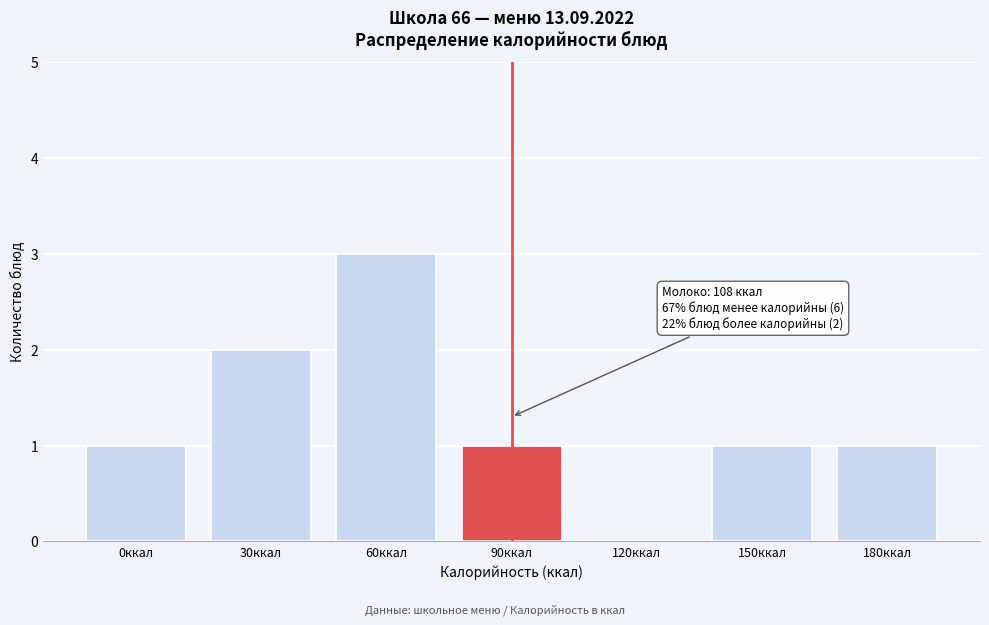

Reading left to right, transcribe all the data shown in this chart.

0ккал=1	30ккал=2	60ккал=3	90ккал=1	120ккал=0	150ккал=1	180ккал=1